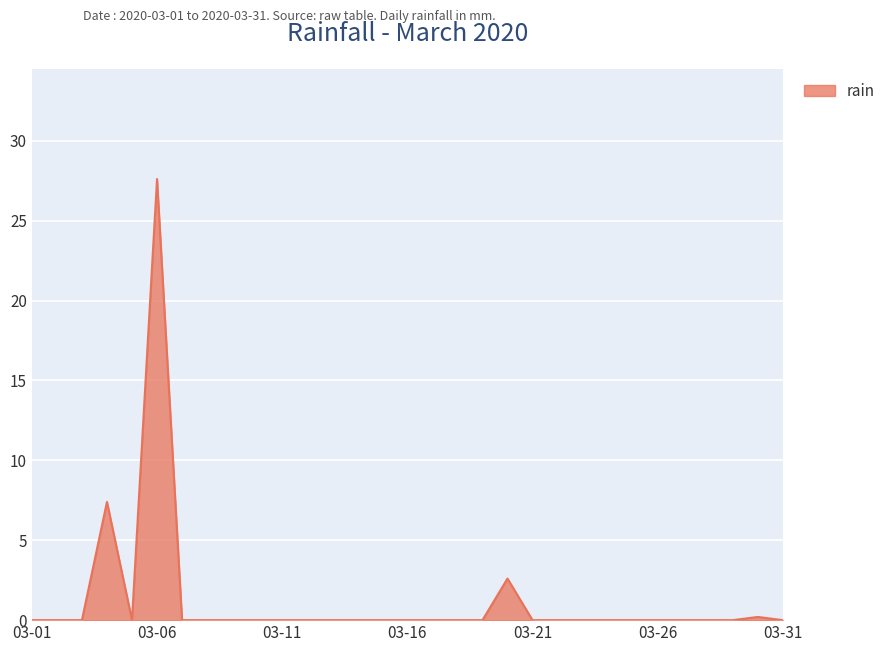

At which category does the chart reach its peak across all series?

03-06